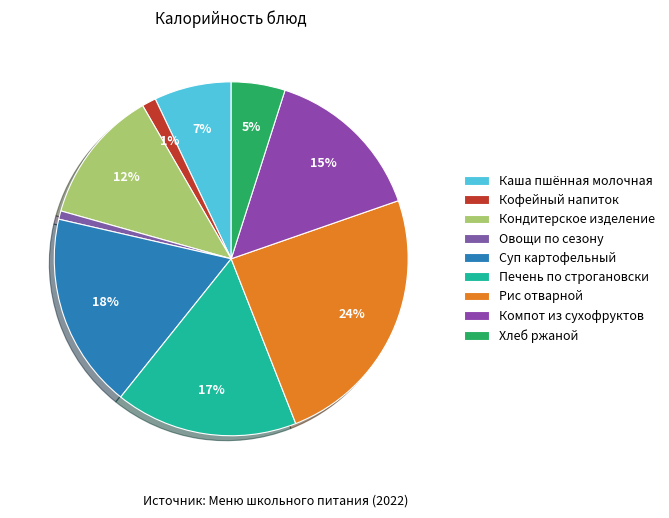

How much of the chart is everything except Каша пшённая молочная?

92.9%